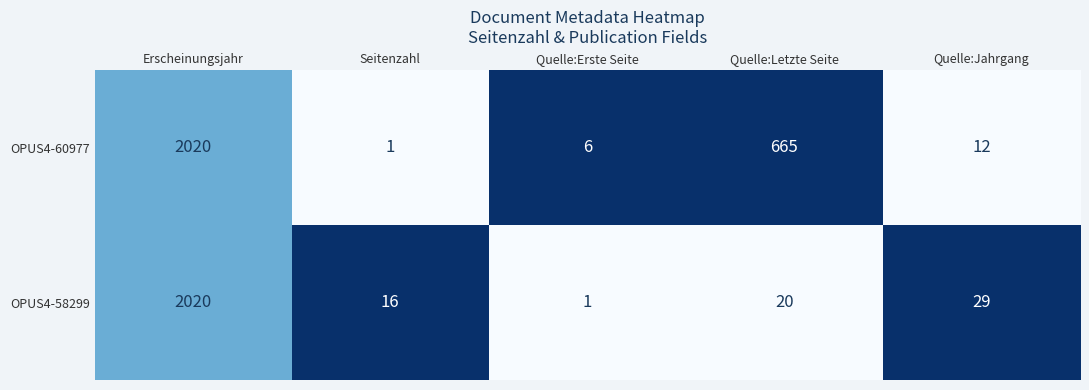

At which category is the sum across all series the highest?

Erscheinungsjahr